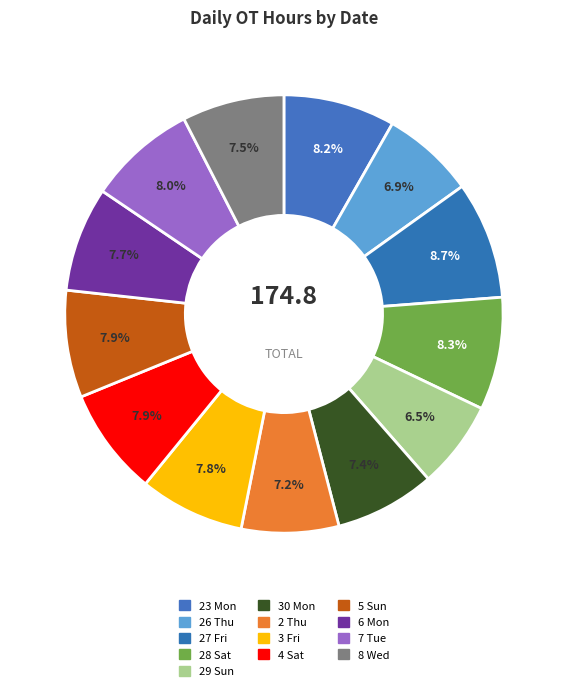

To the nearest percent, what is the difference between the 5 Sun and 29 Sun slice percentages?

1%